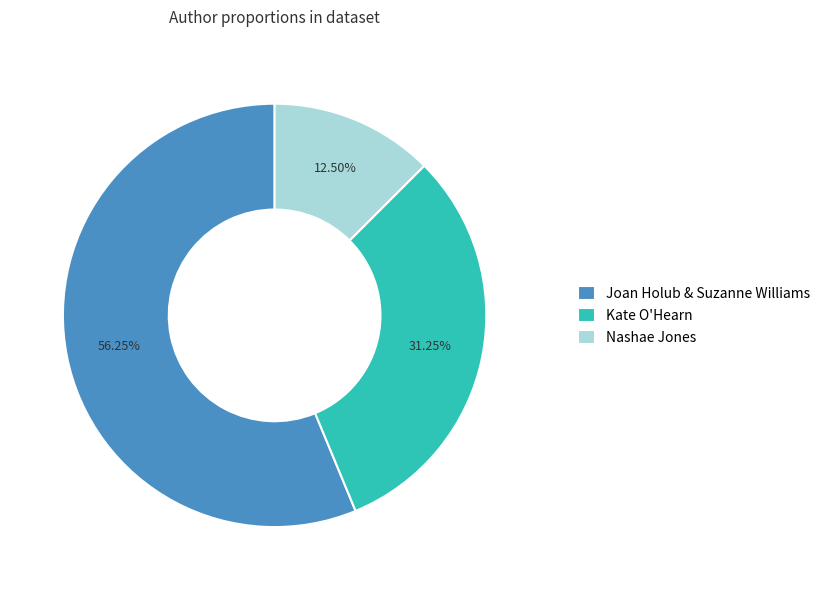

How many segments does this pie chart have?

3